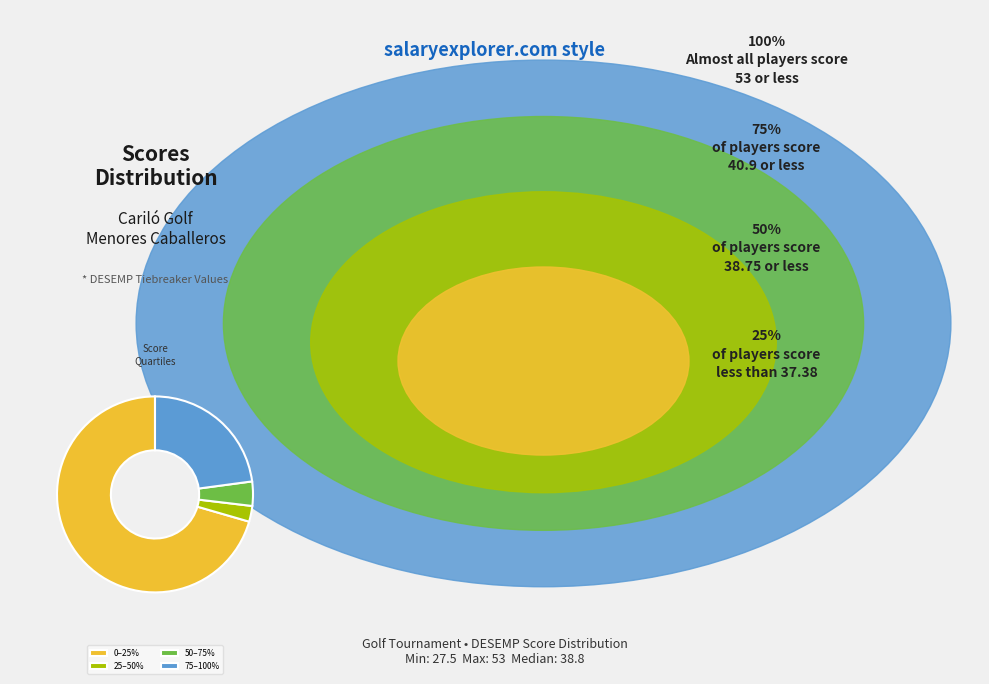

Is there a majority slice in this chart?

Yes